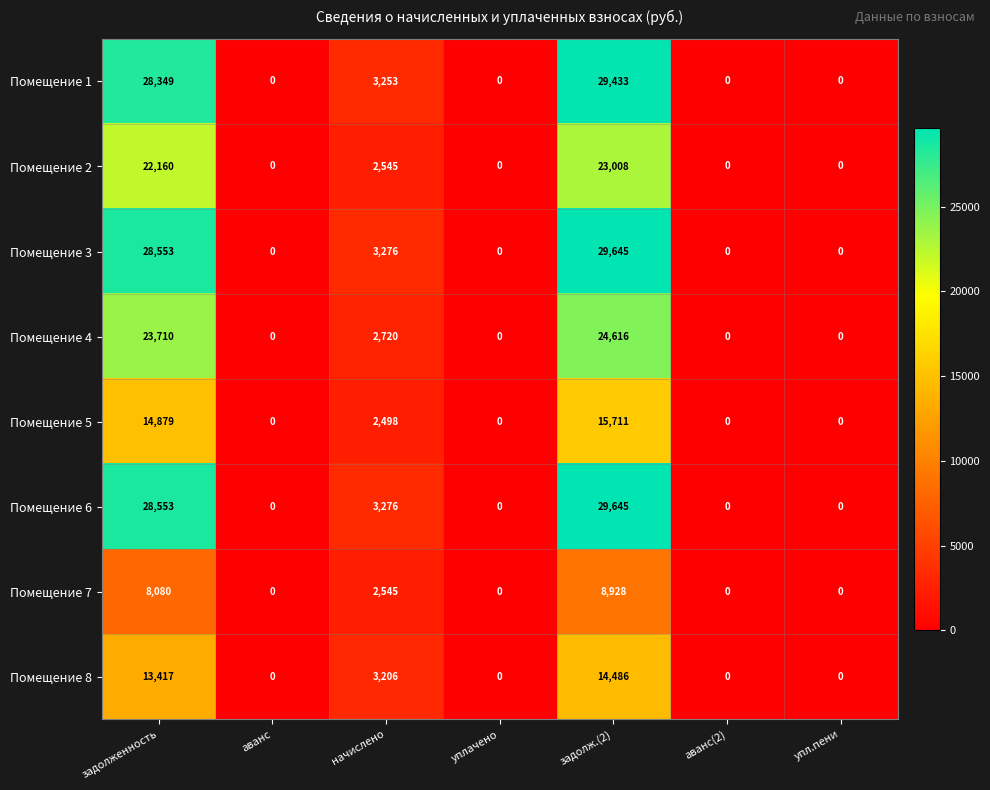

How many distinct data groups are displayed?

8